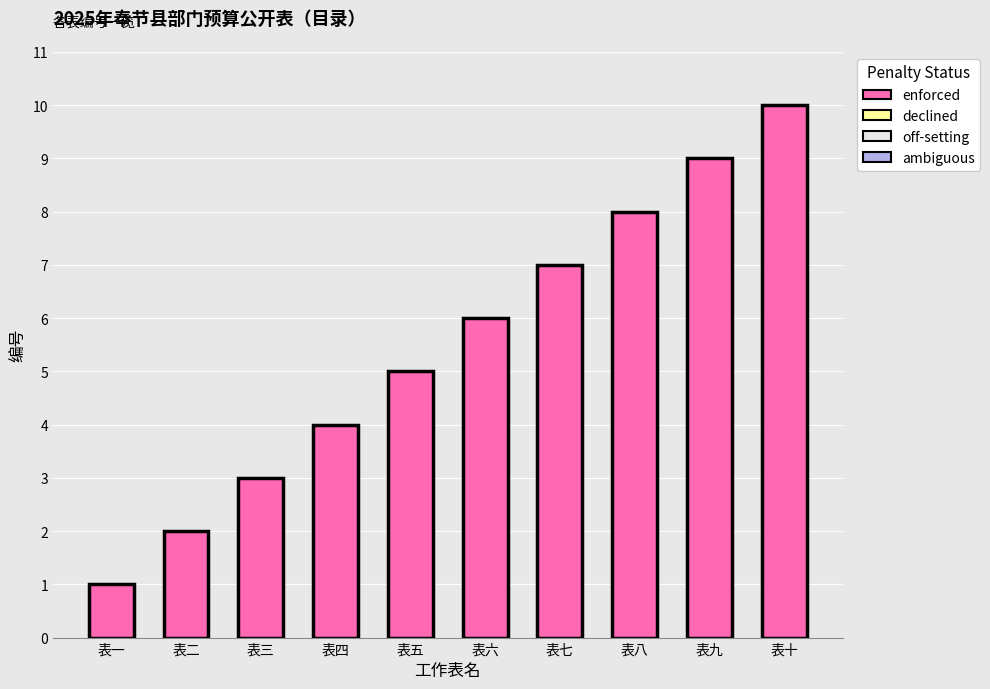

What is the label of the 8th bar from the right?

表三